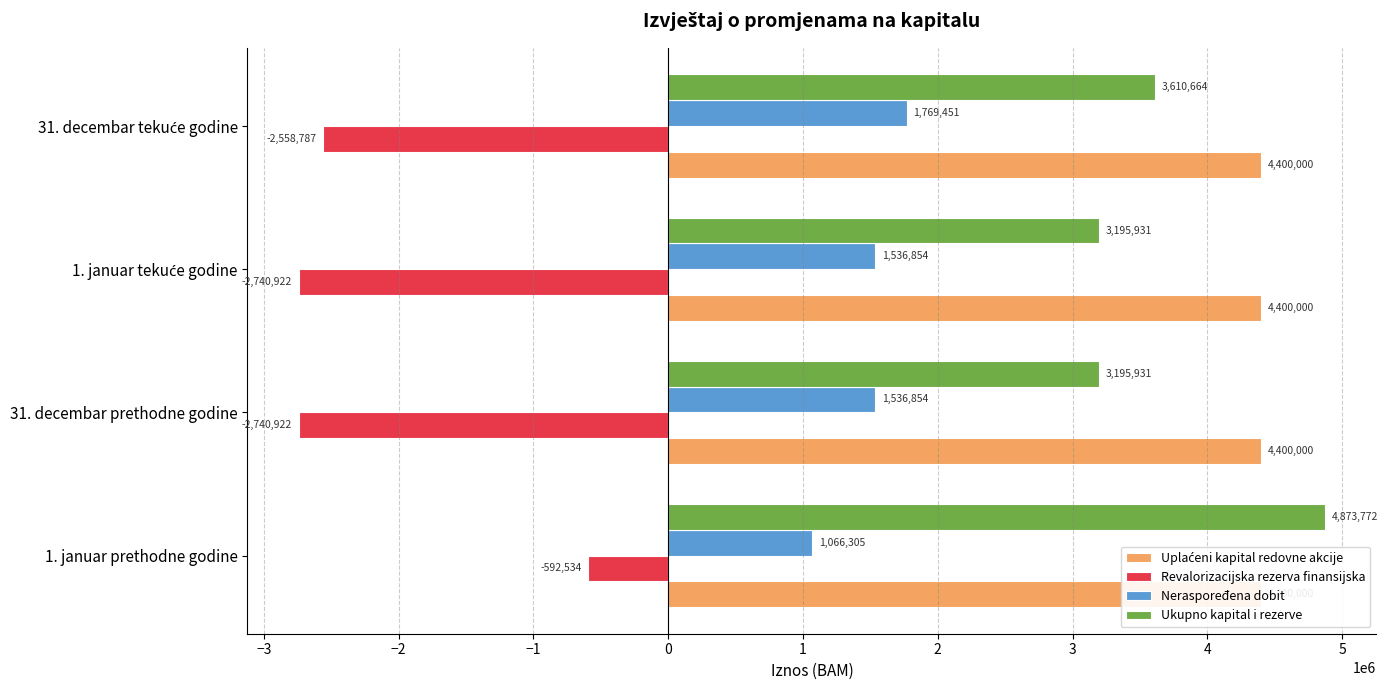

What is the minimum value for Ukupno kapital i rezerve?

3195931.4